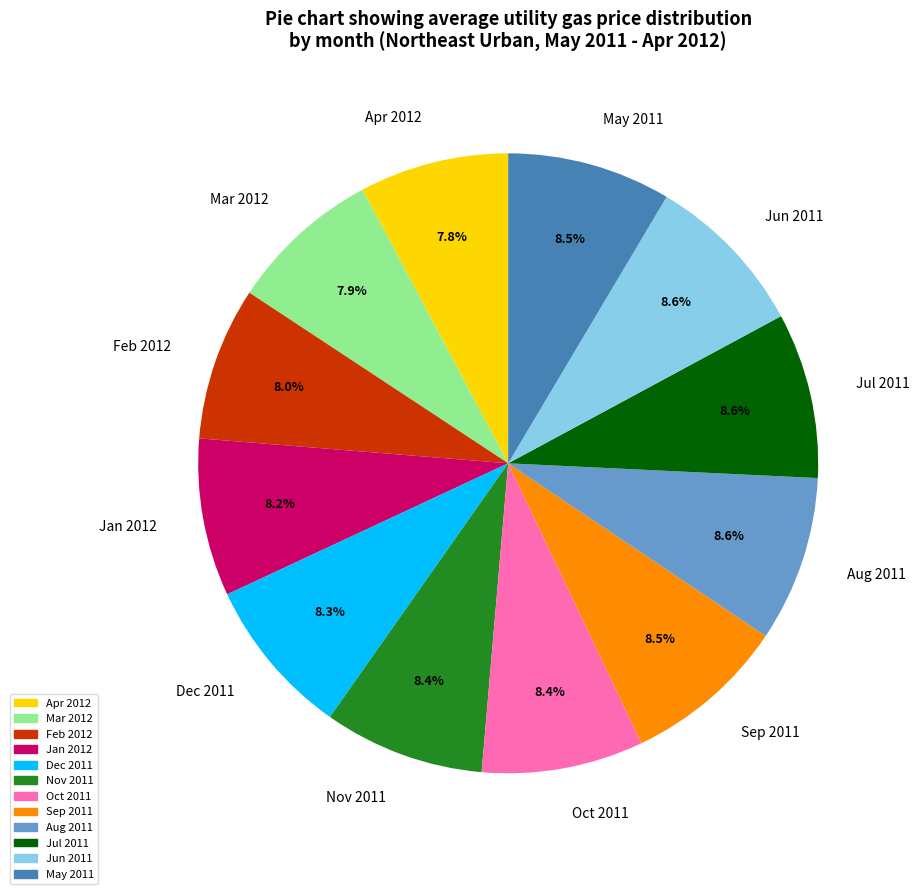

True or false: Dec 2011 accounts for 18% of the total.

False